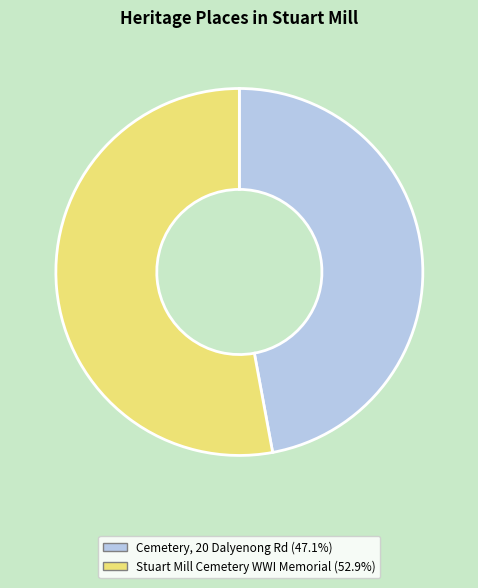

How many slices are in this pie chart?

2